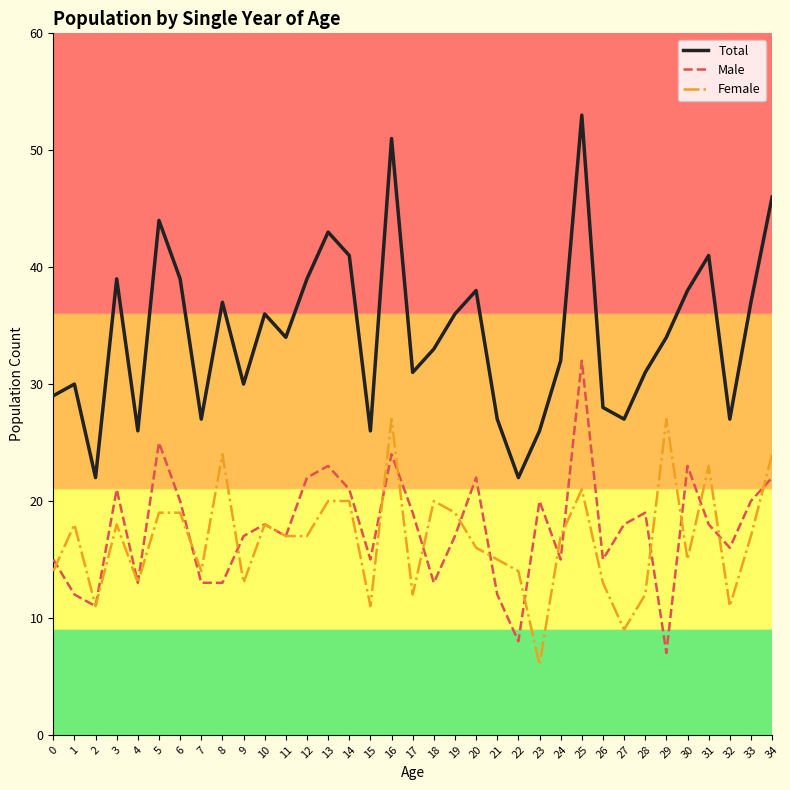

Which category has the lowest value in the Female series?

23